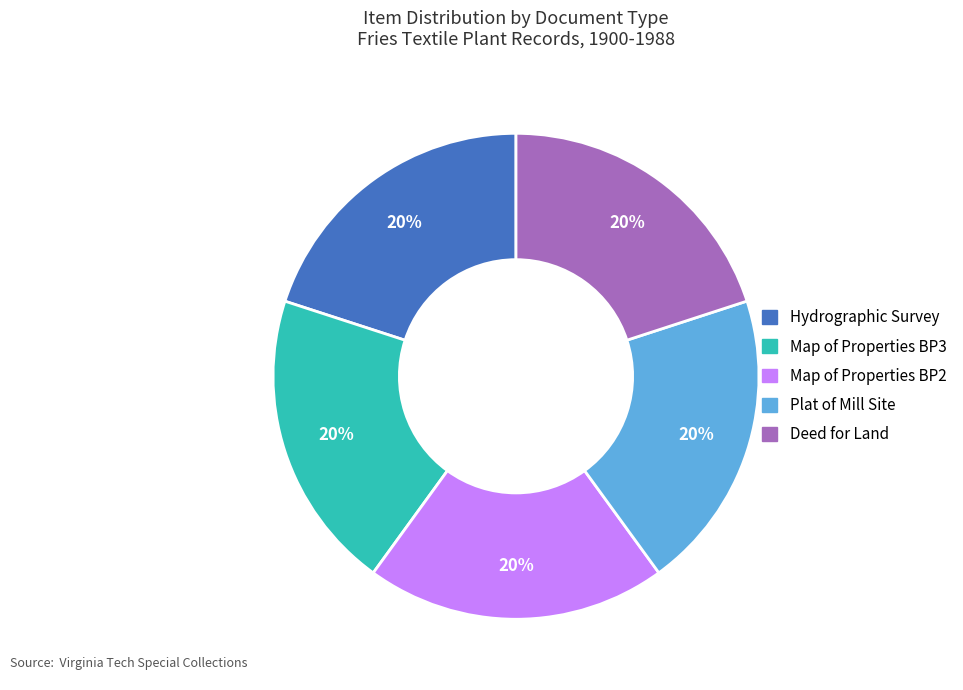

What is the ratio of the value at Deed for Land to the value at Map of Properties BP2?

1.0